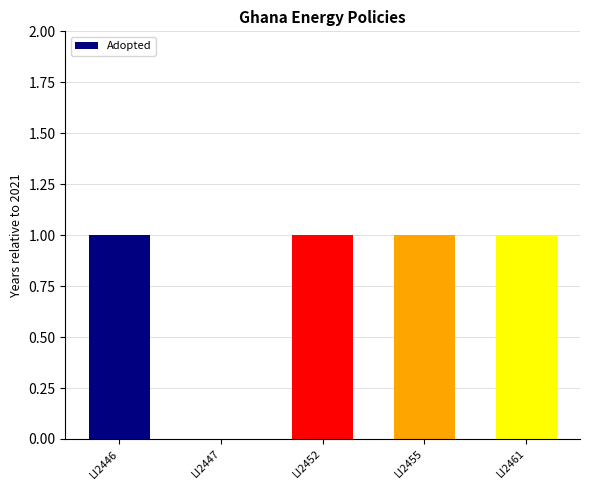

Reading right to left, transcribe all the data shown in this chart.

1	1	1	0	1